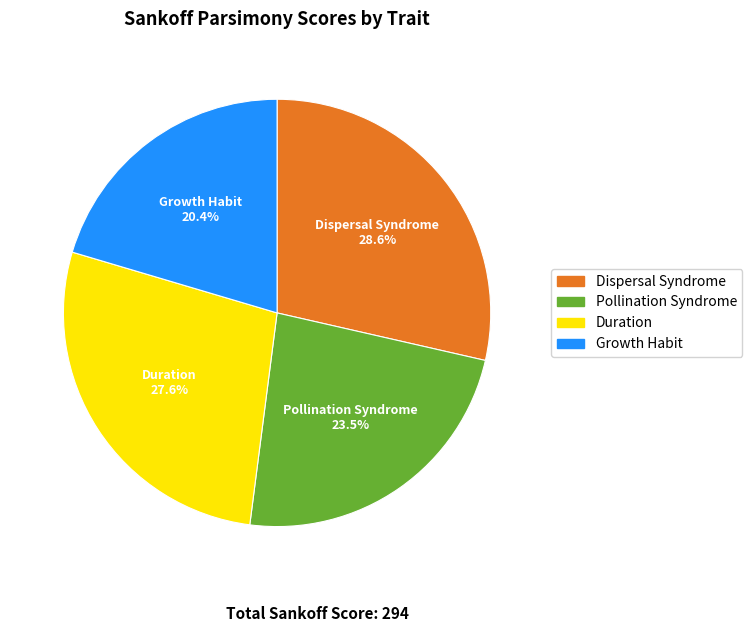

The Dispersal Syndrome slice represents 29% of the pie. True or false?

True